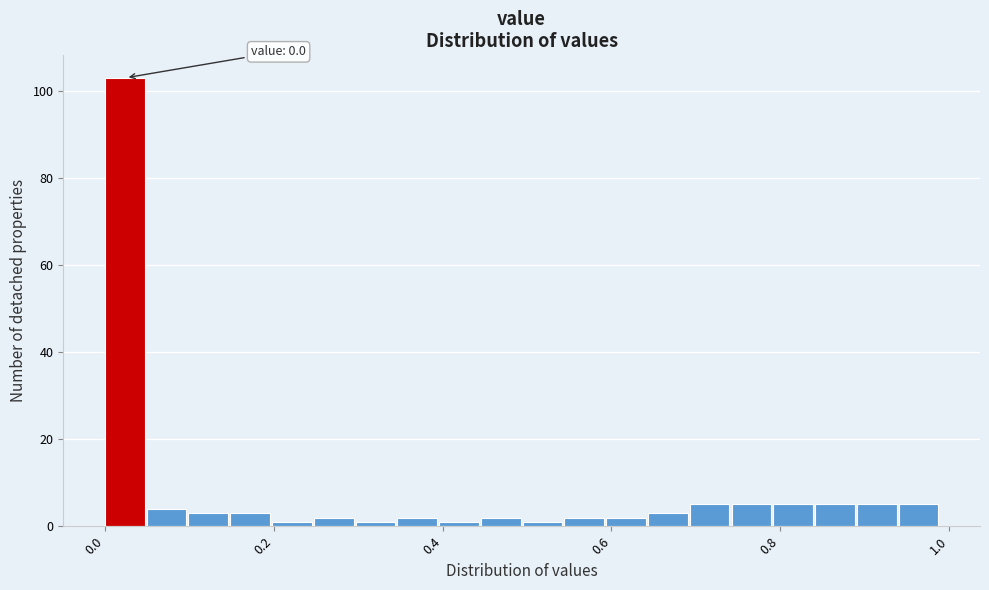

Around what value on the x-axis is the tallest bar? Give the approximate position of its centre, as read against the axis.

0.02